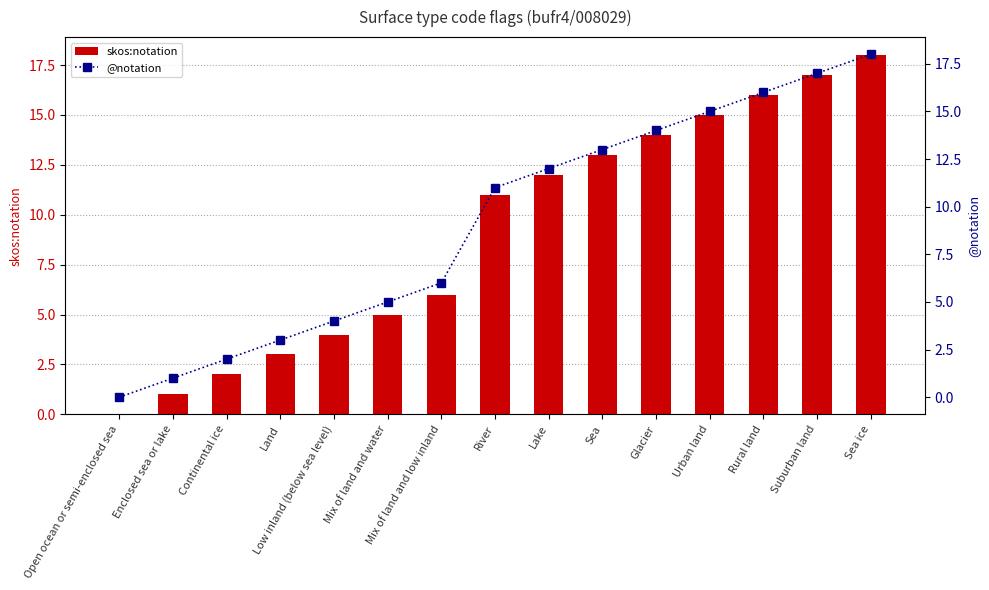

Reading left to right, extract all data points from this chart.

skos:notation: Open ocean or semi-enclosed sea=0	Enclosed sea or lake=1	Continental ice=2	Land=3	Low inland (below sea level)=4	Mix of land and water=5	Mix of land and low inland=6	River=11	Lake=12	Sea=13	Glacier=14	Urban land=15	Rural land=16	Suburban land=17	Sea ice=18
@notation: Open ocean or semi-enclosed sea=0	Enclosed sea or lake=1	Continental ice=2	Land=3	Low inland (below sea level)=4	Mix of land and water=5	Mix of land and low inland=6	River=11	Lake=12	Sea=13	Glacier=14	Urban land=15	Rural land=16	Suburban land=17	Sea ice=18